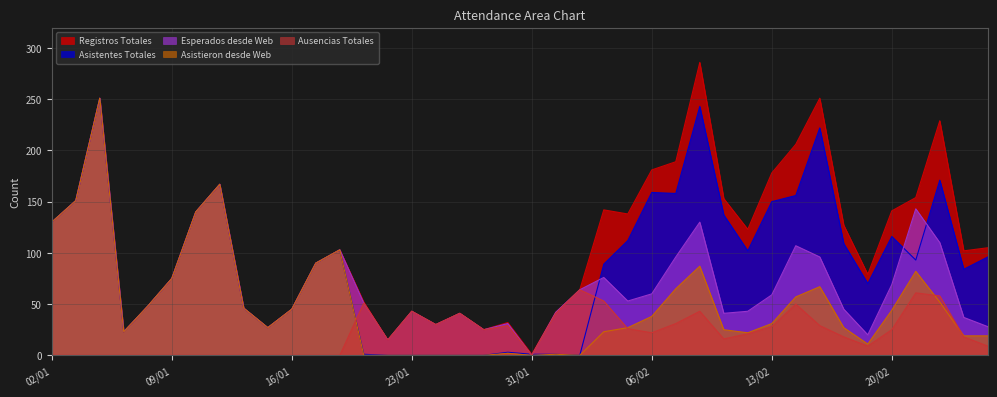

True or false: Asistentes Totales and Registros Totales intersect in this chart.

False